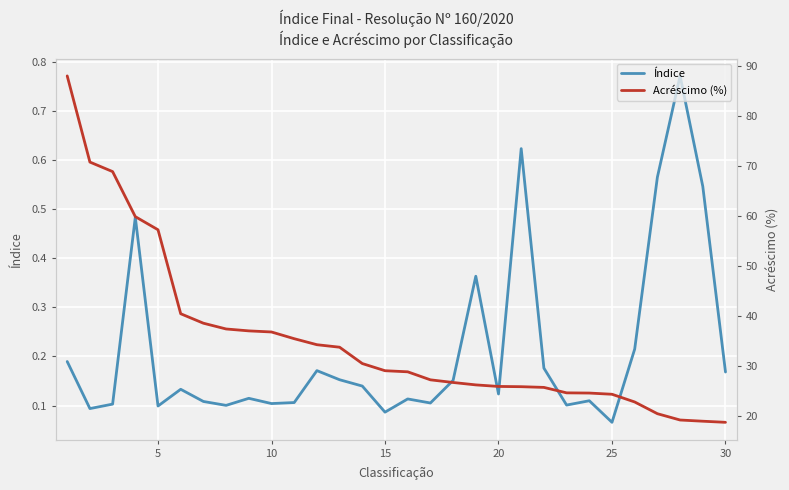

True or false: Acréscimo (%) has more than 2 points higher than both neighbors.

False